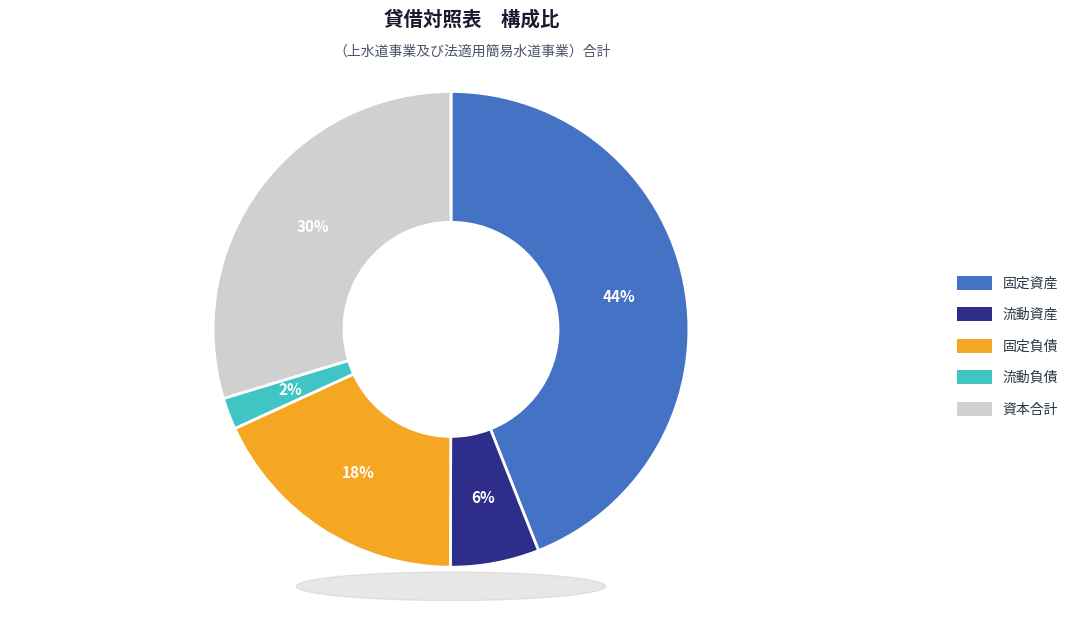

Rank the categories by value from lowest to highest.

流動負債, 流動資産, 固定負債, 資本合計, 固定資産